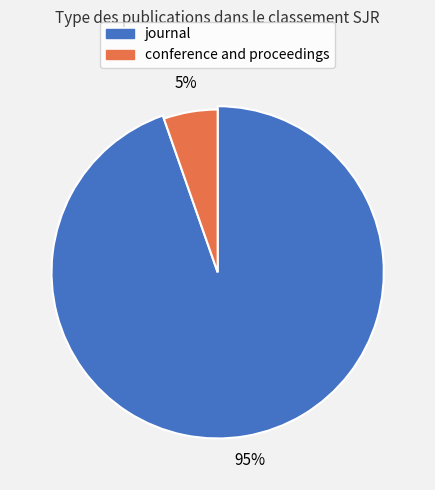

Approximately how many times larger is the value at journal compared to conference and proceedings?

17.7